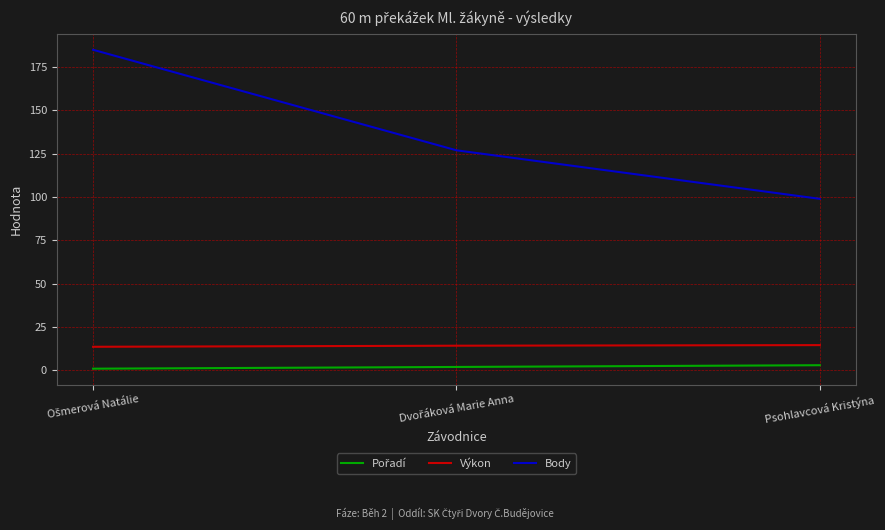

What is the highest value of the Výkon series?

14.6